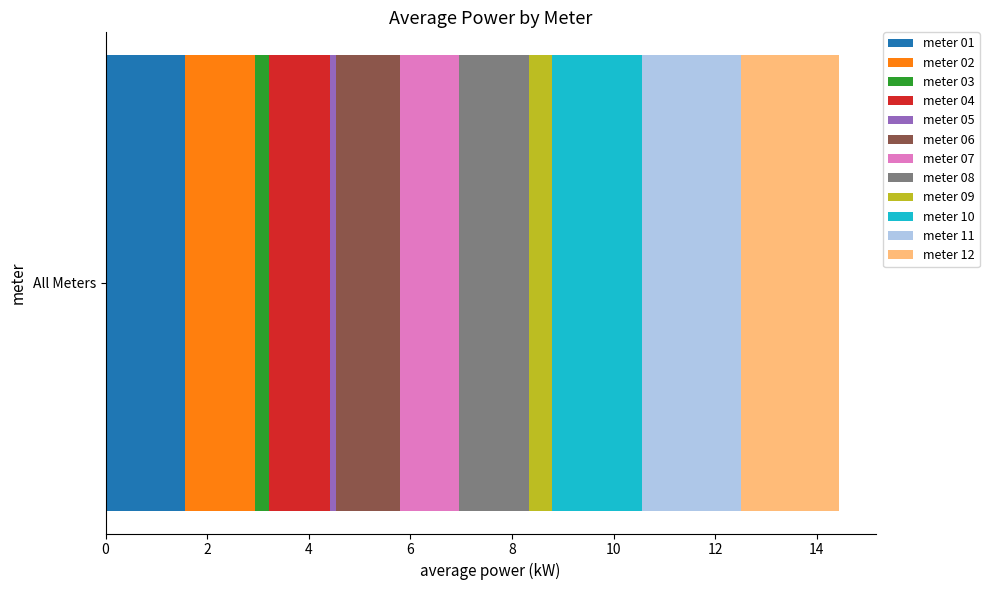

What is the lowest value of the meter 01 series?

1.6